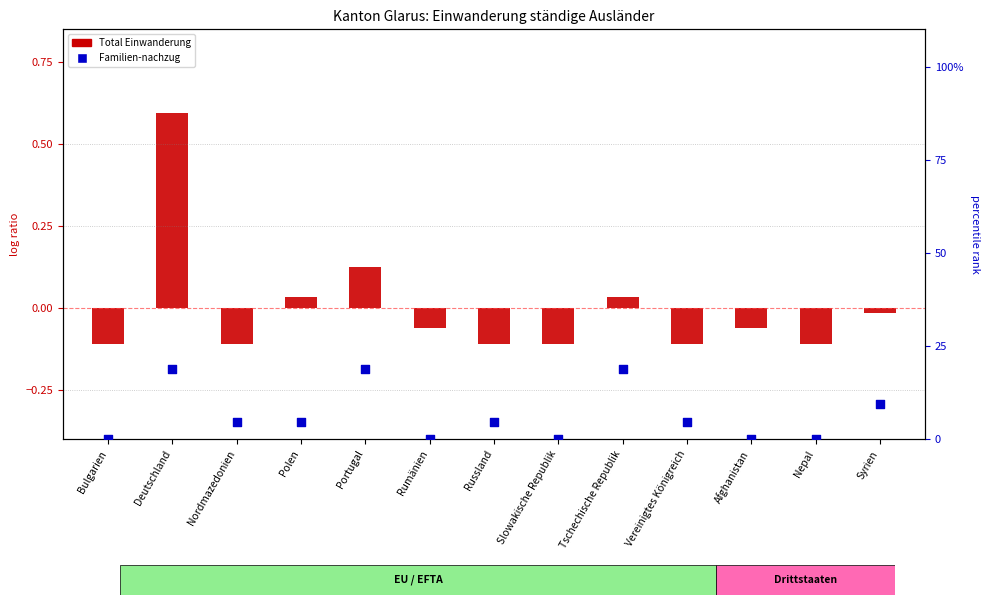

Which series has the largest total across all categories?

Familien-nachzug (rank)